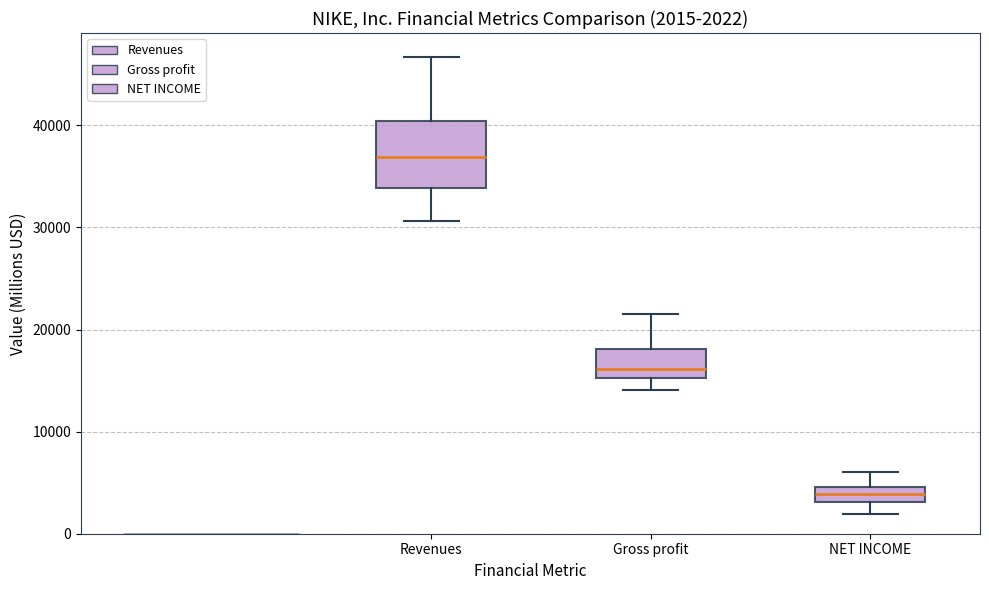

Which box's median line is the highest?

Revenues